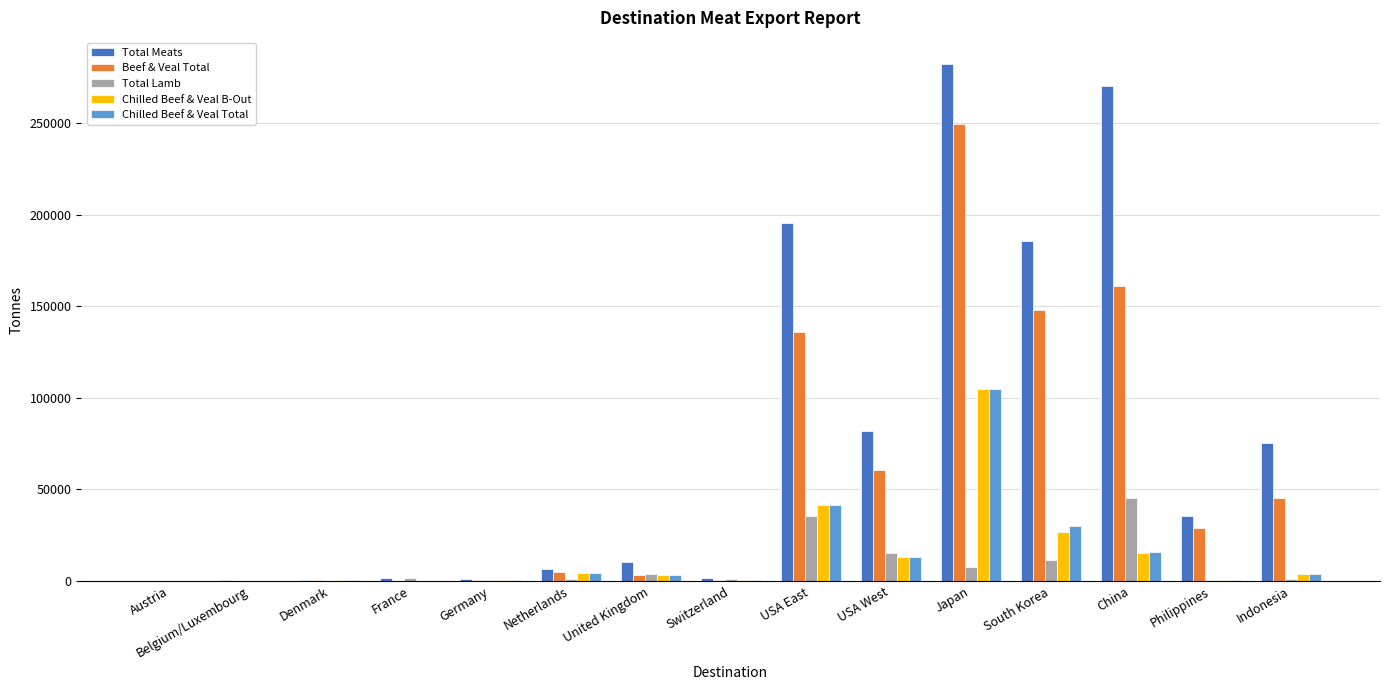

Where is Beef & Veal Total nearest to the value 124644?

USA East